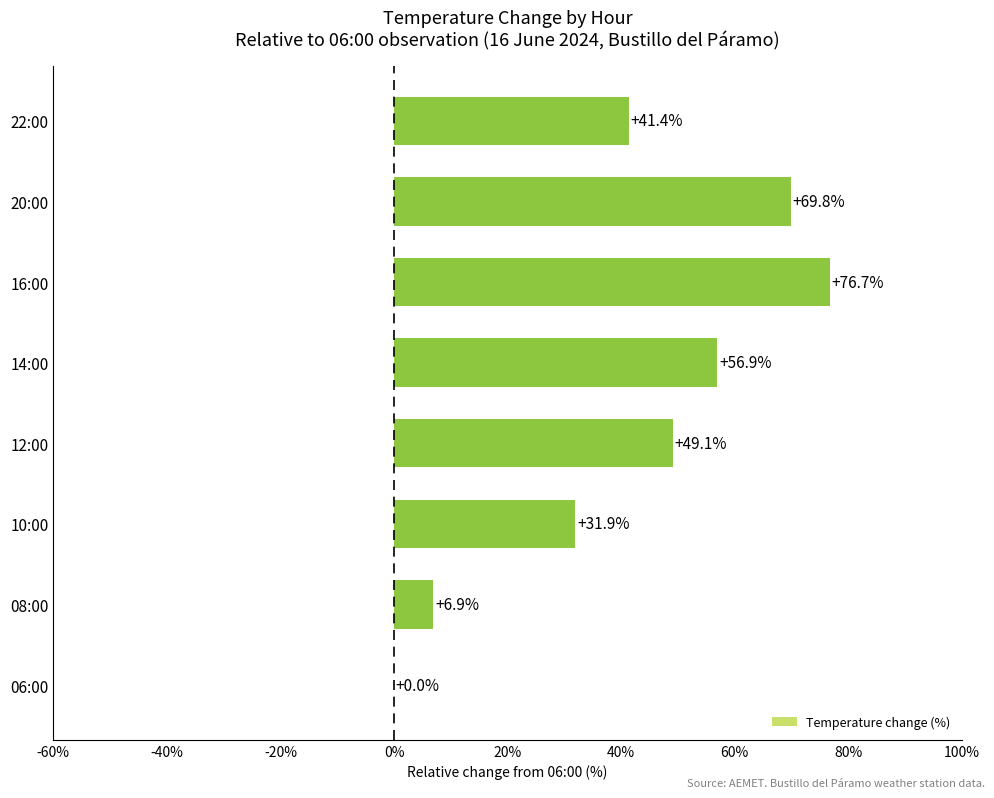

Does the chart contain stacked bars?

No